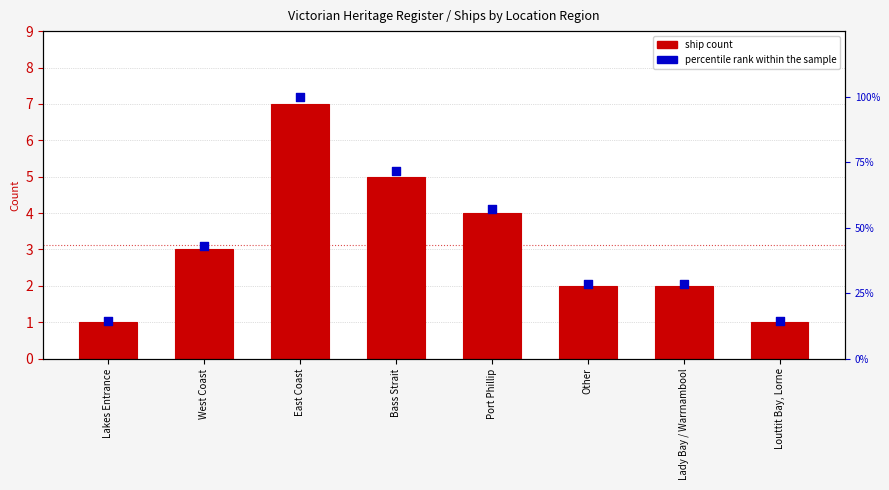

Which series has the largest Y range (max minus min)?

percentile rank within the sample